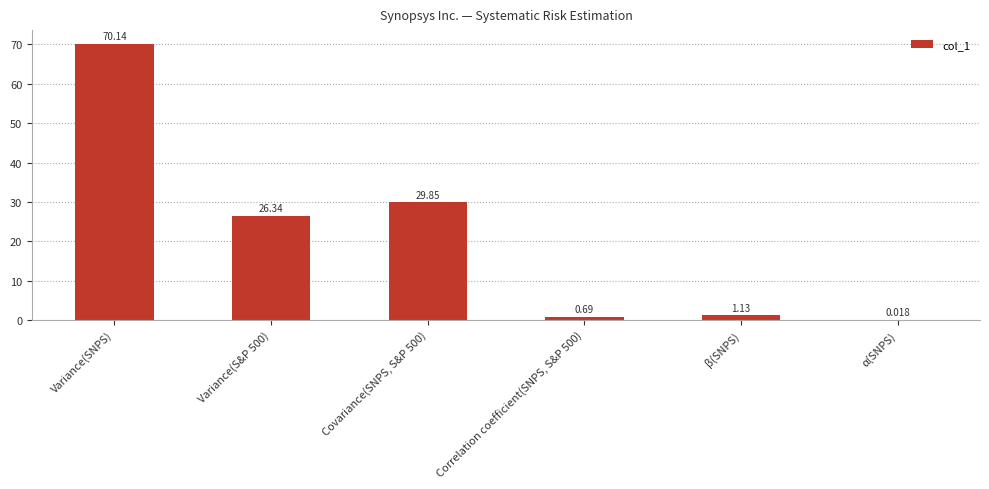

Which has a higher value, Variance(SNPS) or β(SNPS)?

Variance(SNPS)